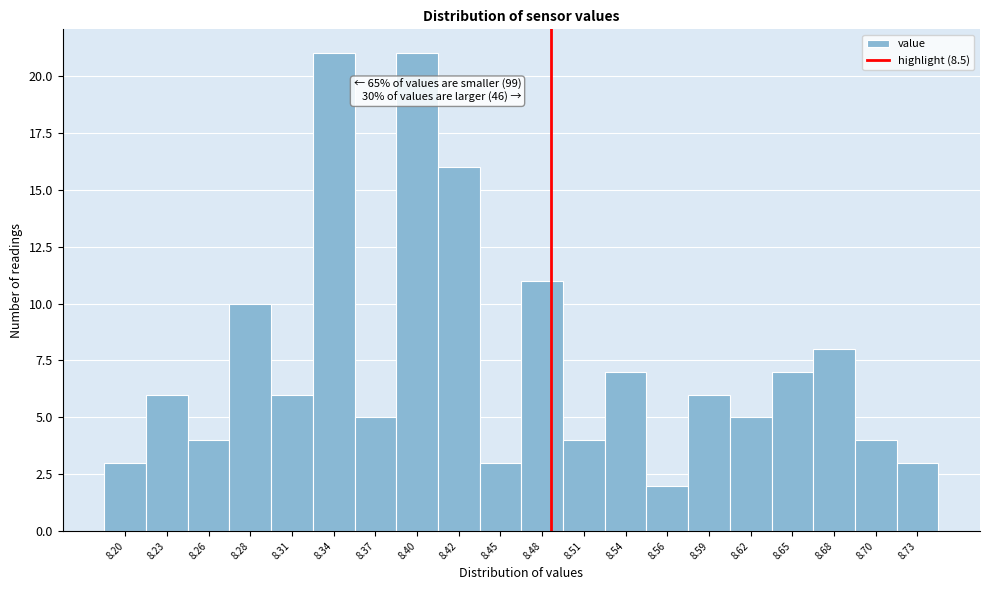

Reading left to right, extract all data points from this chart.

3	6	4	10	6	21	5	21	16	3	11	4	7	2	6	5	7	8	4	3